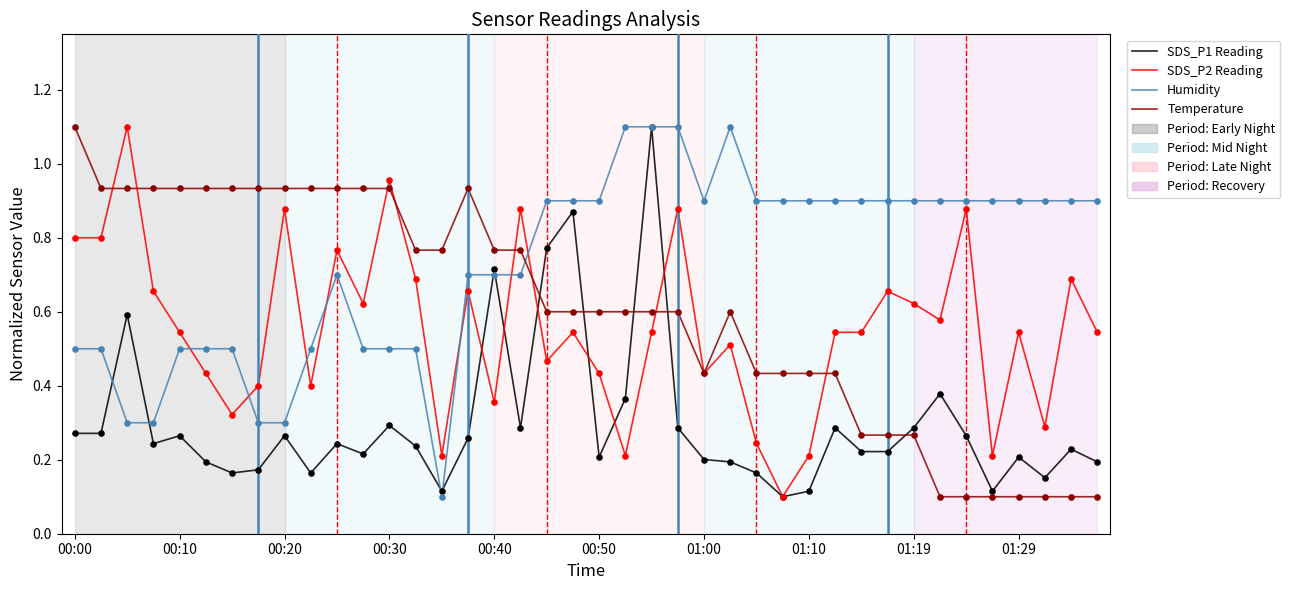

At how many categories does at least one series exceed 0?

40